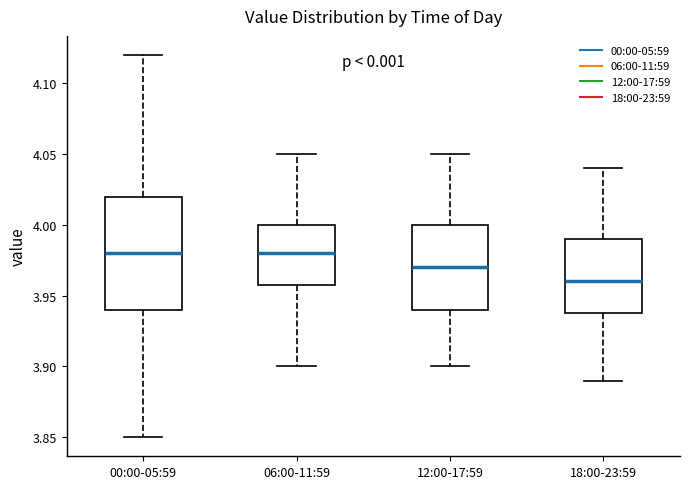

Reading left to right, read every box against the y-axis: the position of its median line, the range the box covers, and the ends of its whiskers. The values are not printed on the chart, so give them approximately, as read against the axis.

00:00-05:59: median 3.98, box 3.94 to 4.02, whiskers 3.85 to 4.12
06:00-11:59: median 3.98, box 3.96 to 4.00, whiskers 3.90 to 4.05
12:00-17:59: median 3.97, box 3.94 to 4.00, whiskers 3.90 to 4.05
18:00-23:59: median 3.96, box 3.94 to 3.99, whiskers 3.89 to 4.04